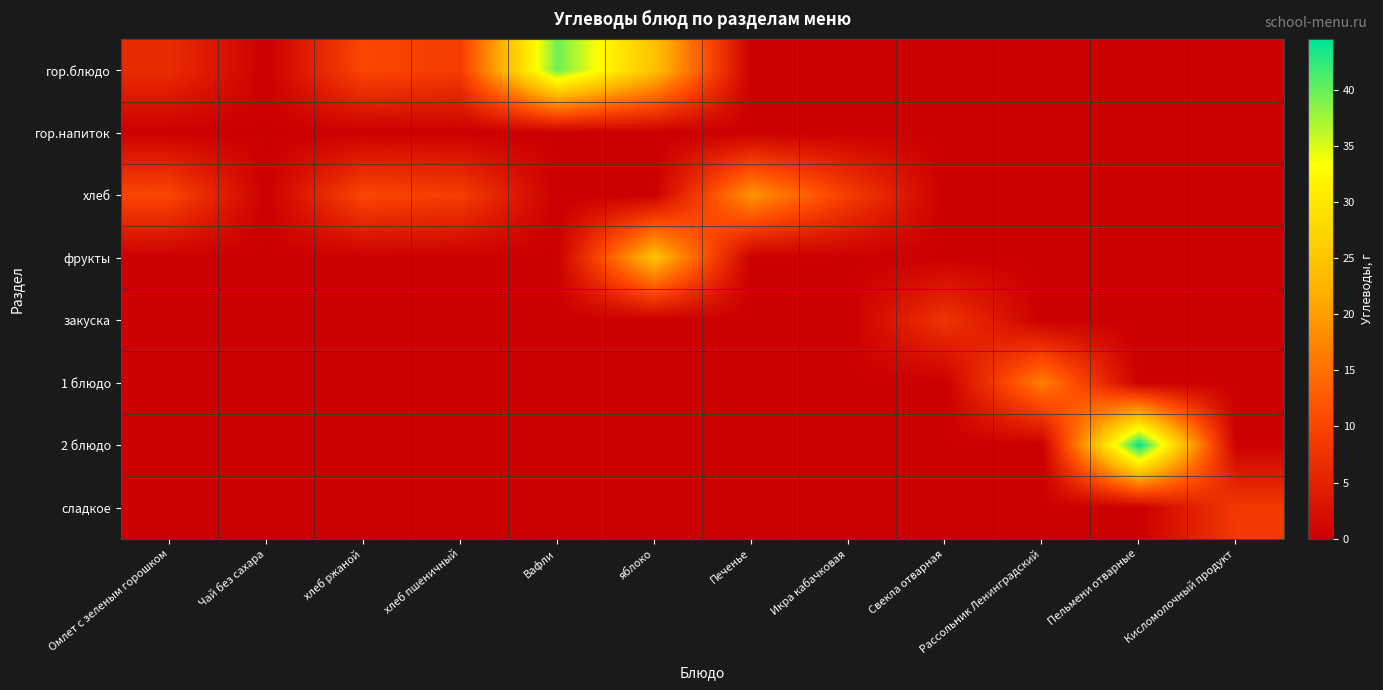

Reading left to right, list all the values displayed in this chart.

гор.блюдо: Омлет с зеленым горошком=6.5	Чай без сахара=0.0	хлеб ржаной=10.3	хлеб пшеничный=9.0	Вафли=39.6	яблоко=24.5	Печенье=0.0	Икра кабачковая=0.0	Свекла отварная=0.0	Рассольник Ленинградский=0.0	Пельмени отварные=0.0	Кисломолочный продукт=0.0
гор.напиток: Омлет с зеленым горошком=0.0	Чай без сахара=0.0	хлеб ржаной=0.0	хлеб пшеничный=0.0	Вафли=0.0	яблоко=0.0	Печенье=0.0	Икра кабачковая=0.0	Свекла отварная=0.0	Рассольник Ленинградский=0.0	Пельмени отварные=0.0	Кисломолочный продукт=0.0
хлеб: Омлет с зеленым горошком=10.3	Чай без сахара=0.0	хлеб ржаной=10.3	хлеб пшеничный=9.0	Вафли=0.0	яблоко=0.0	Печенье=19.0	Икра кабачковая=9.0	Свекла отварная=0.0	Рассольник Ленинградский=0.0	Пельмени отварные=0.0	Кисломолочный продукт=0.0
фрукты: Омлет с зеленым горошком=0.0	Чай без сахара=0.0	хлеб ржаной=0.0	хлеб пшеничный=0.0	Вафли=0.0	яблоко=24.5	Печенье=0.0	Икра кабачковая=0.0	Свекла отварная=0.0	Рассольник Ленинградский=0.0	Пельмени отварные=0.0	Кисломолочный продукт=0.0
закуска: Омлет с зеленым горошком=0.0	Чай без сахара=0.0	хлеб ржаной=0.0	хлеб пшеничный=0.0	Вафли=0.0	яблоко=0.0	Печенье=0.0	Икра кабачковая=0.0	Свекла отварная=7.7	Рассольник Ленинградский=0.0	Пельмени отварные=0.0	Кисломолочный продукт=0.0
1 блюдо: Омлет с зеленым горошком=0.0	Чай без сахара=0.0	хлеб ржаной=0.0	хлеб пшеничный=0.0	Вафли=0.0	яблоко=0.0	Печенье=0.0	Икра кабачковая=0.0	Свекла отварная=0.0	Рассольник Ленинградский=16.7	Пельмени отварные=0.0	Кисломолочный продукт=0.0
2 блюдо: Омлет с зеленым горошком=0.0	Чай без сахара=0.0	хлеб ржаной=0.0	хлеб пшеничный=0.0	Вафли=0.0	яблоко=0.0	Печенье=0.0	Икра кабачковая=0.0	Свекла отварная=0.0	Рассольник Ленинградский=0.0	Пельмени отварные=44.5	Кисломолочный продукт=0.0
сладкое: Омлет с зеленым горошком=0.0	Чай без сахара=0.0	хлеб ржаной=0.0	хлеб пшеничный=0.0	Вафли=0.0	яблоко=0.0	Печенье=0.0	Икра кабачковая=0.0	Свекла отварная=0.0	Рассольник Ленинградский=0.0	Пельмени отварные=0.0	Кисломолочный продукт=8.4